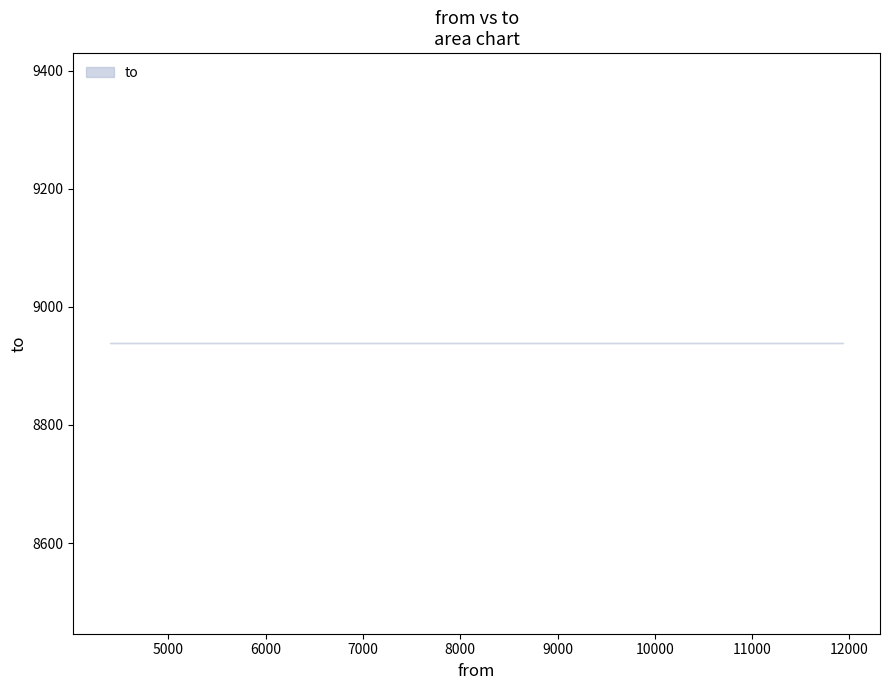

What is the difference between the maximum and minimum values in the from series?

7537